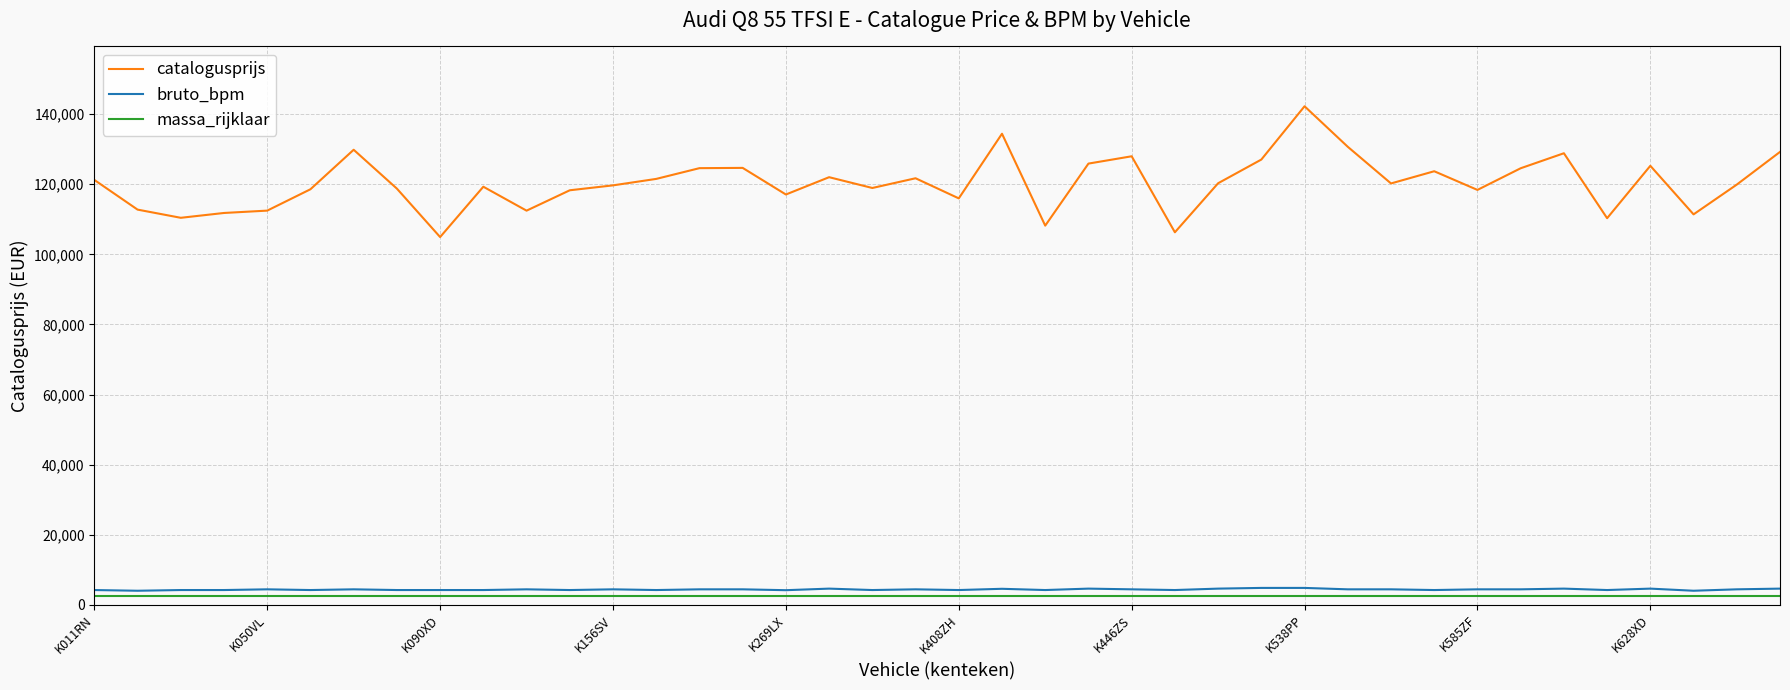

Which series has the largest total across all categories?

catalogusprijs